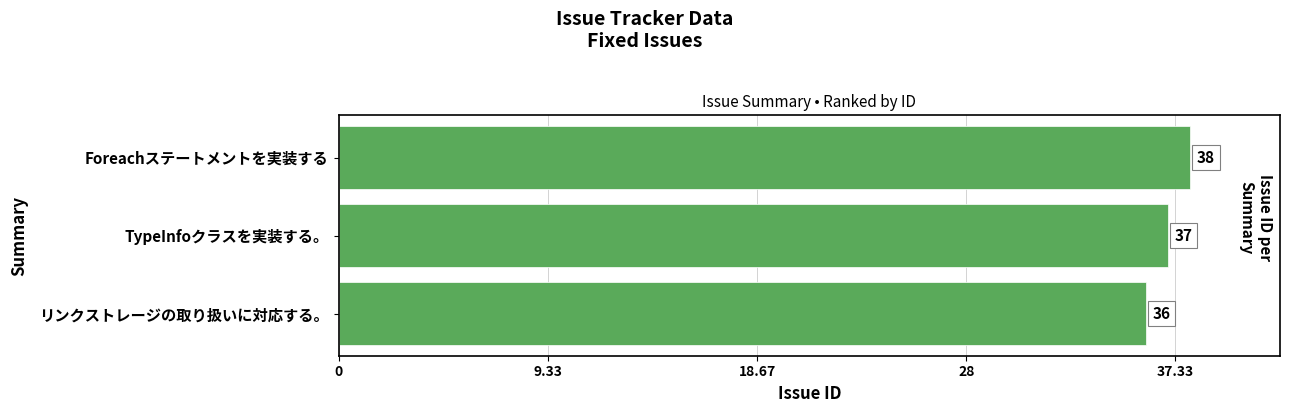

True or false: the data shows 59 at TypeInfoクラスを実装する。.

False